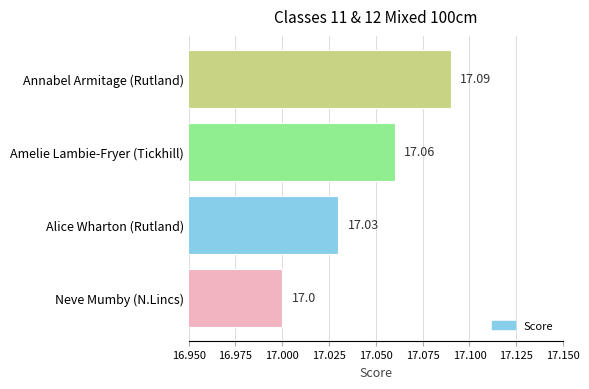

Approximately how many times larger is the value at Neve Mumby (N.Lincs) compared to Amelie Lambie-Fryer (Tickhill)?

1.0